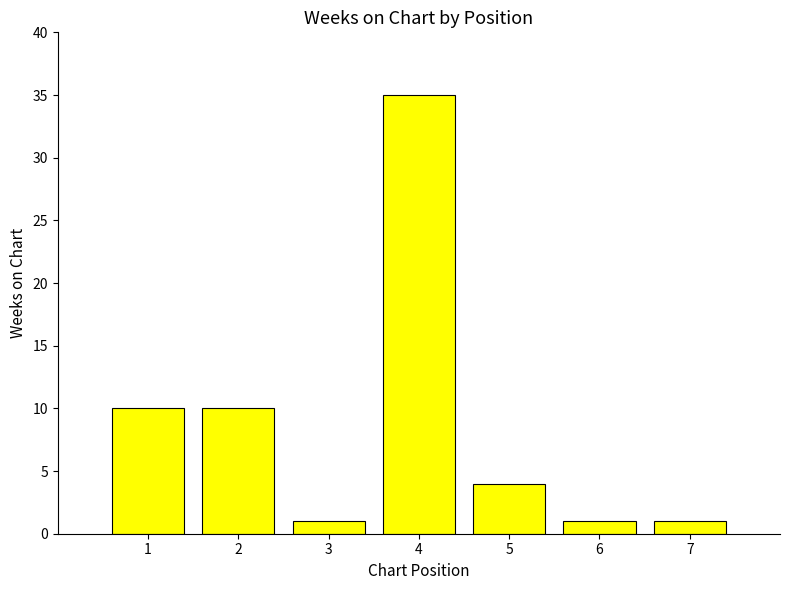

What is the value of the 2nd bar from the left?

10